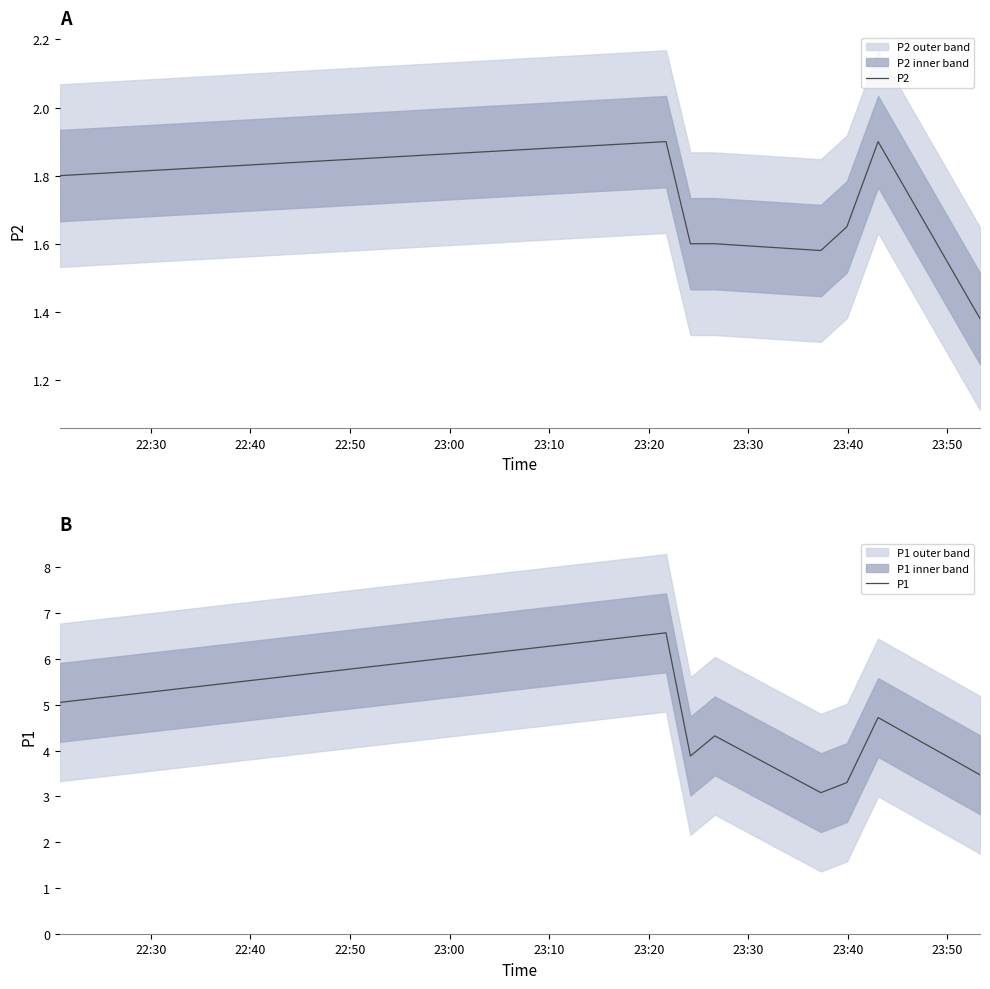

What is the greatest value displayed?

6.6